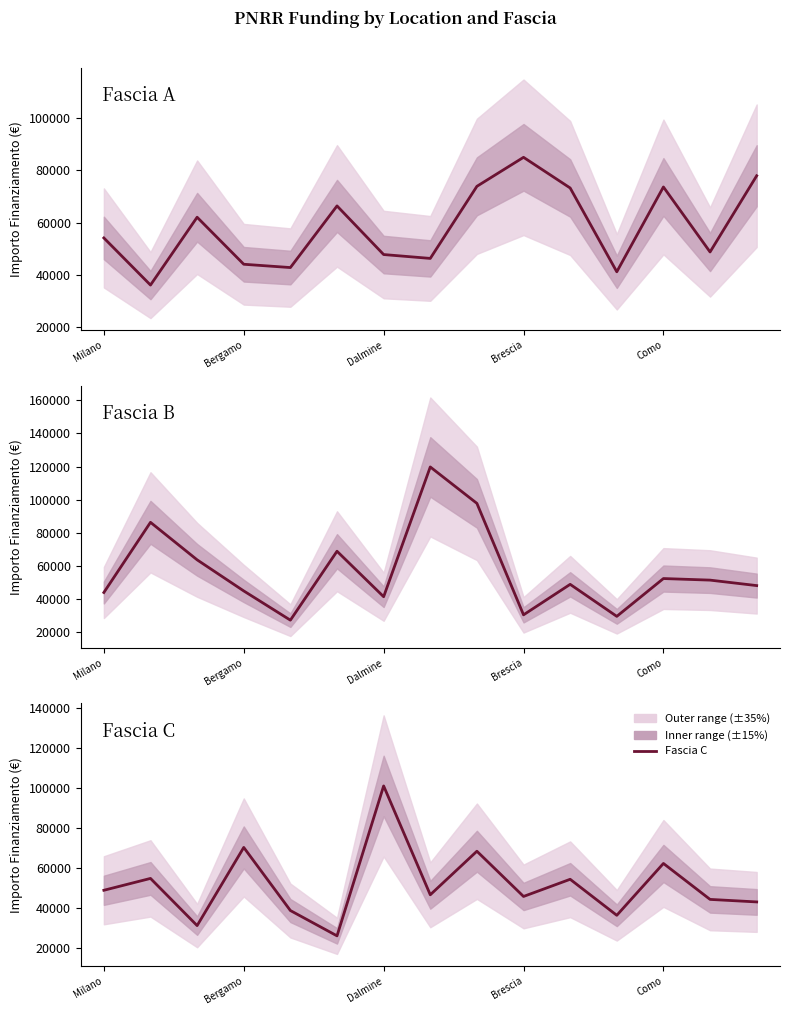

Which has a higher value, 5 or Brescia?

5